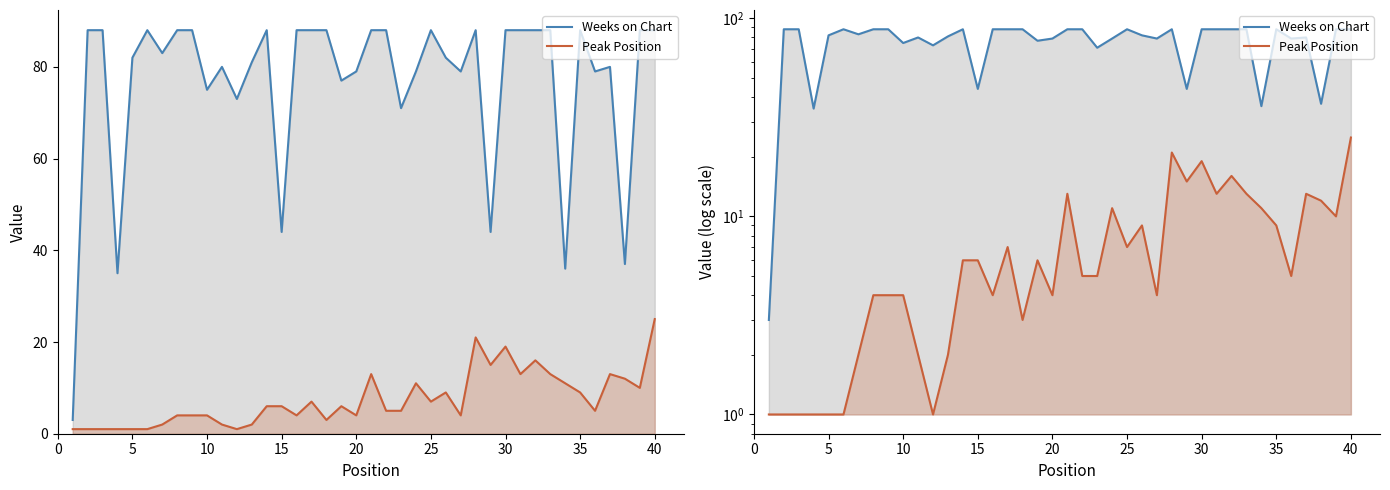

Which series has the widest spread of values?

Weeks on Chart